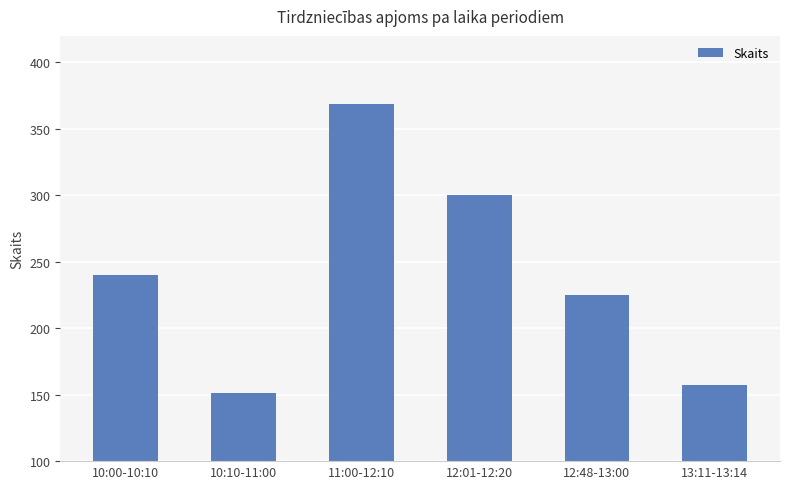

Count the number of categories in the chart.

6